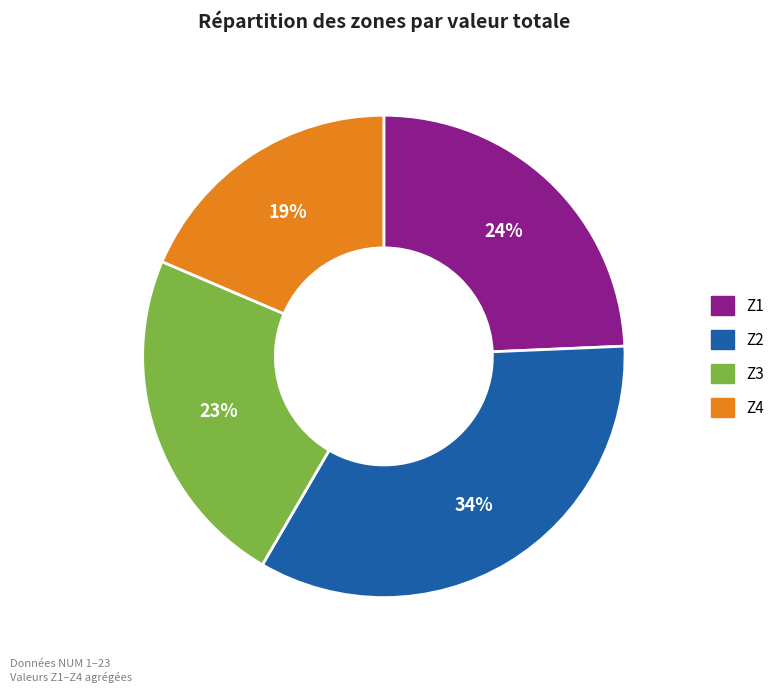

Rank the categories by value from lowest to highest.

Z4, Z3, Z1, Z2